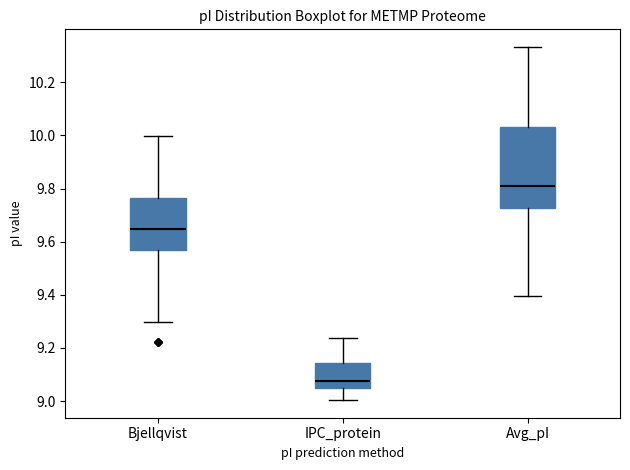

Comparing the boxes themselves (not the whiskers), which one is the tallest?

Avg_pI